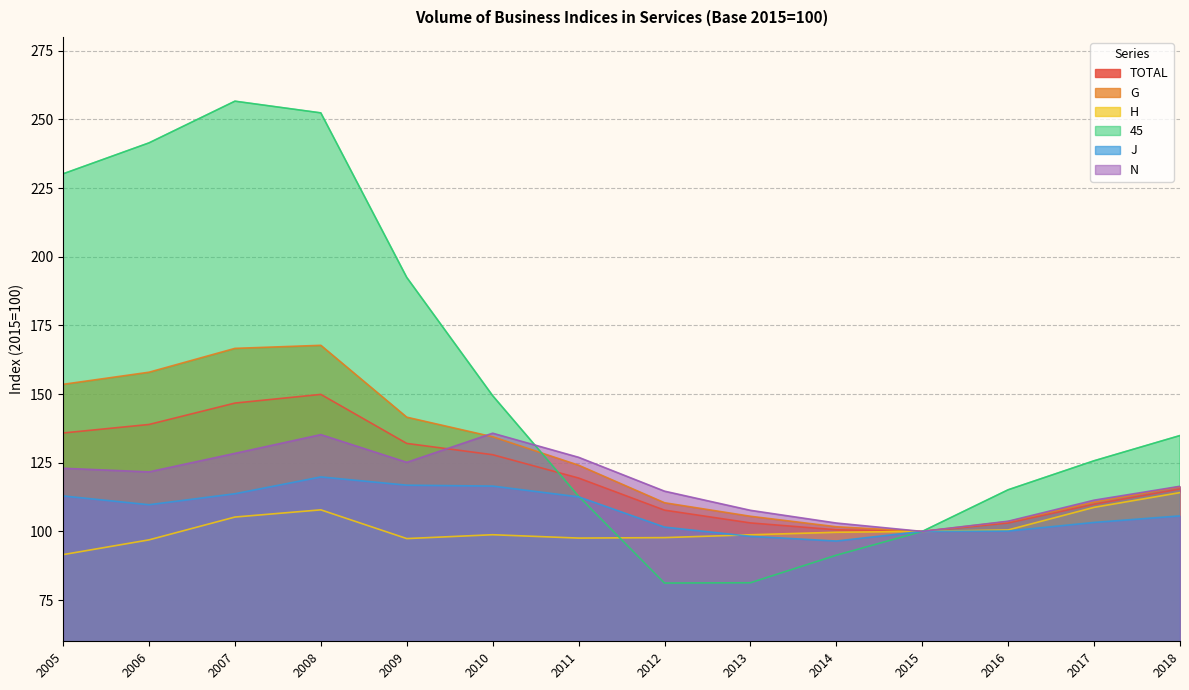

How many distinct data groups are displayed?

6